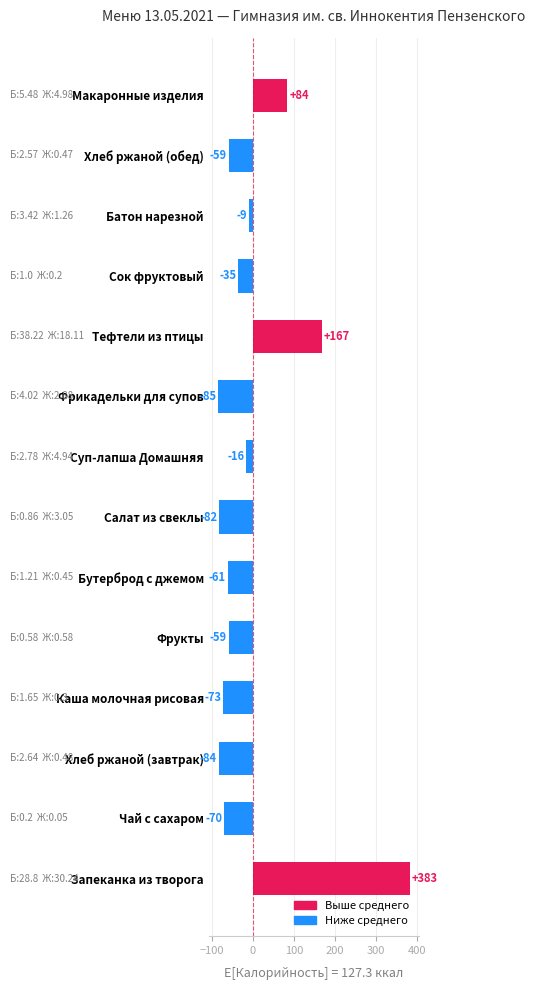

How many values are above zero?

3